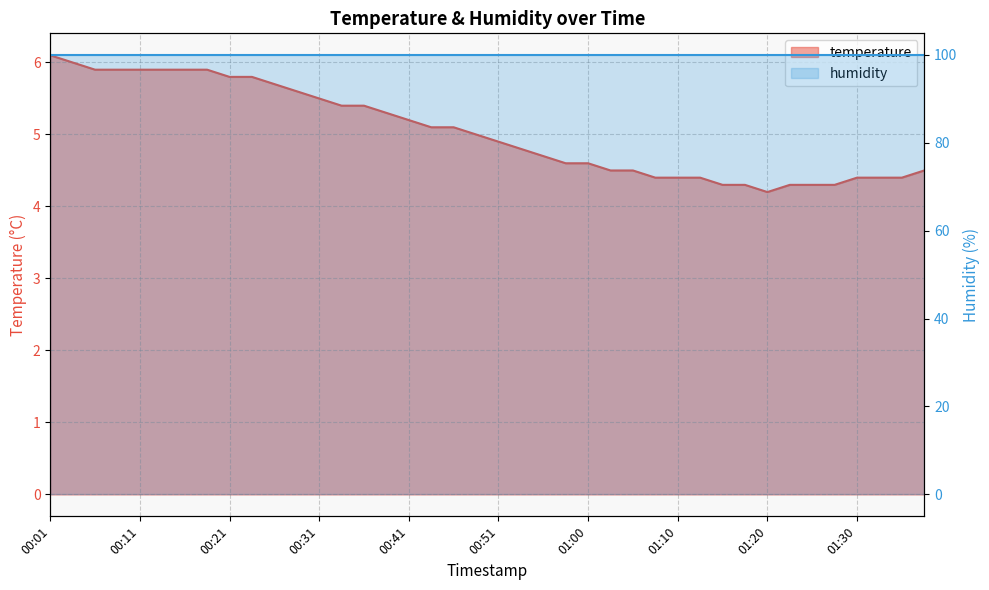

The chart shows a value of 5.9 at 00:11. True or false?

True